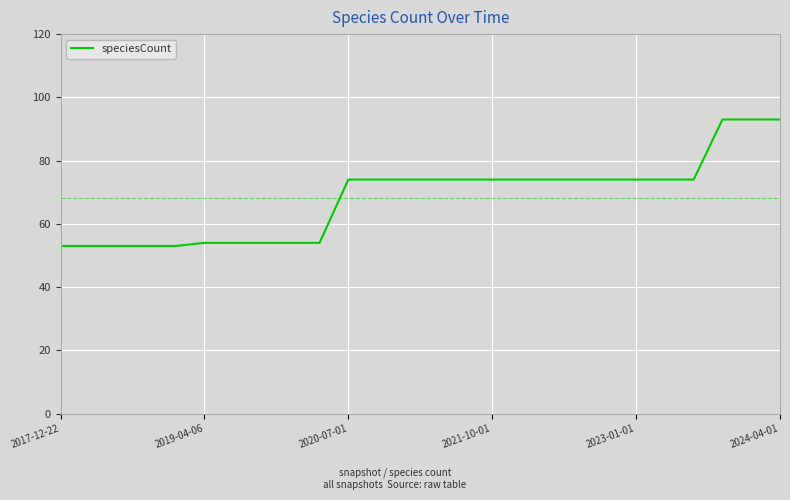

How many lines are shown in the chart?

1